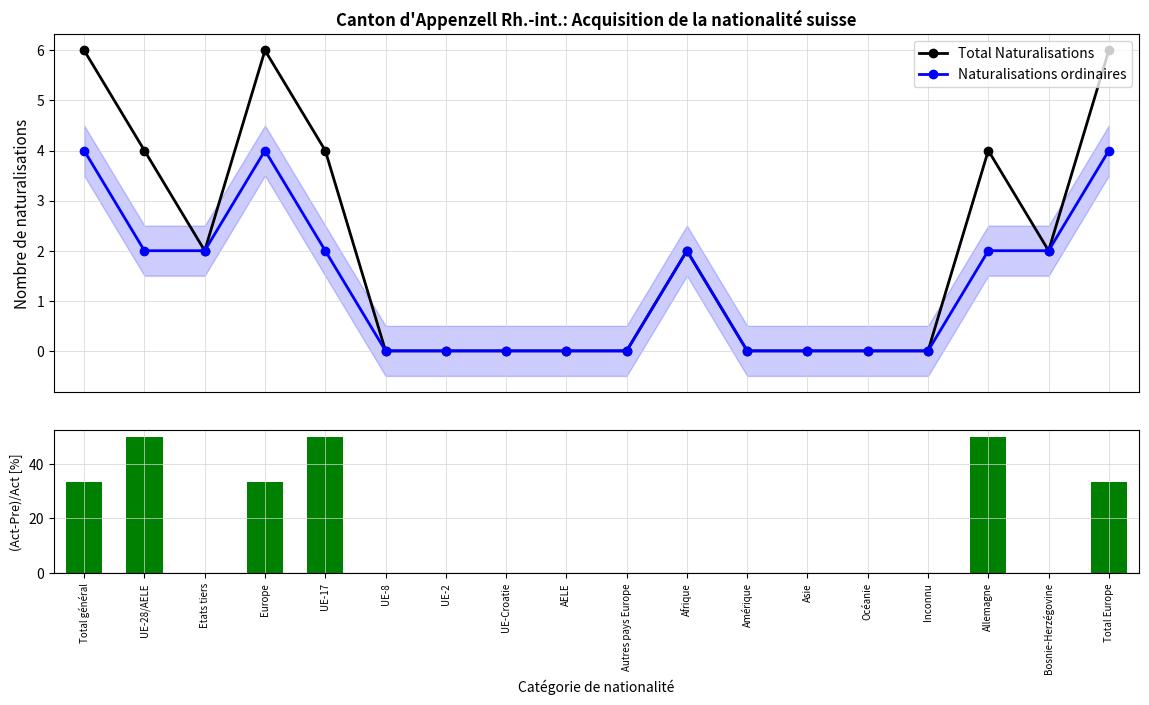

True or false: Total Naturalisations has more than 2 points higher than both neighbors.

True